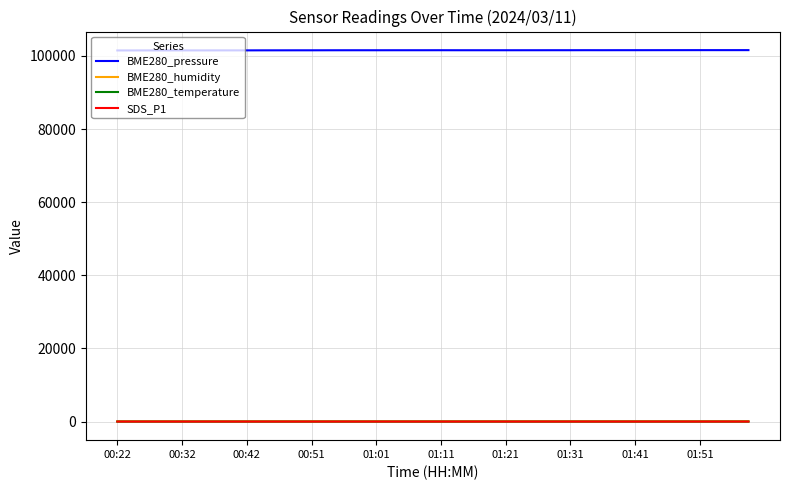

True or false: BME280_pressure and BME280_temperature cross at least once.

False